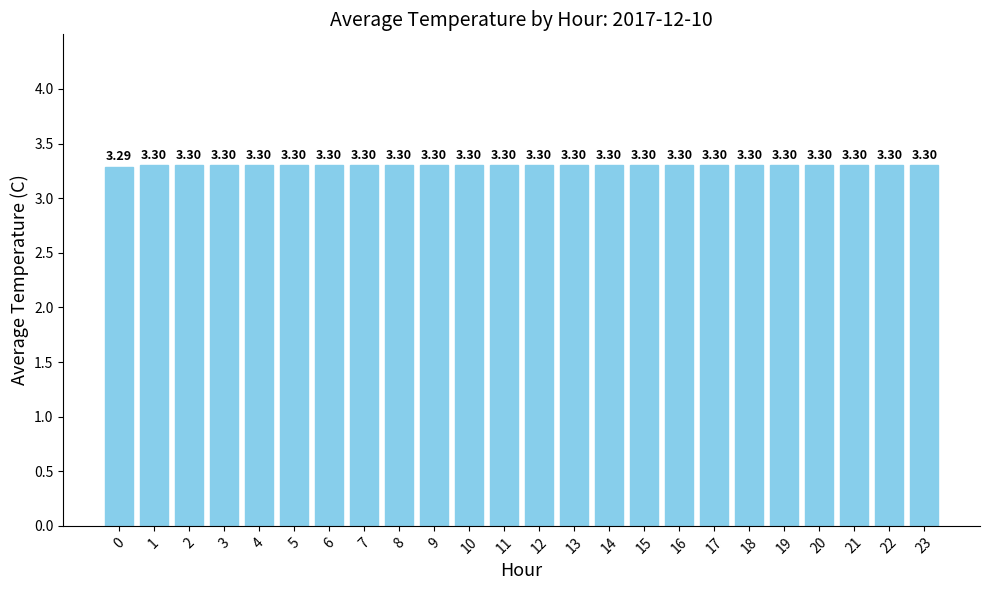

What is the value of the 14th bar from the left?

3.3